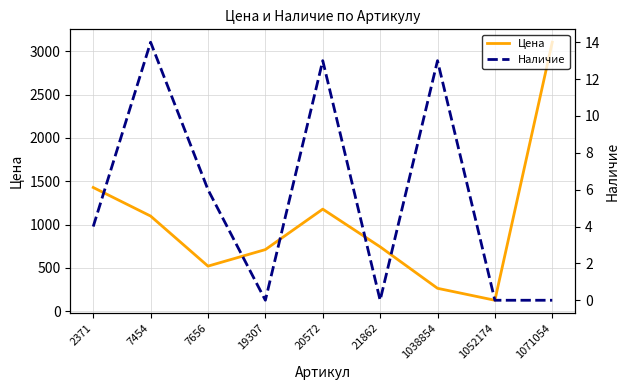

True or false: Наличие and Цена intersect in this chart.

False